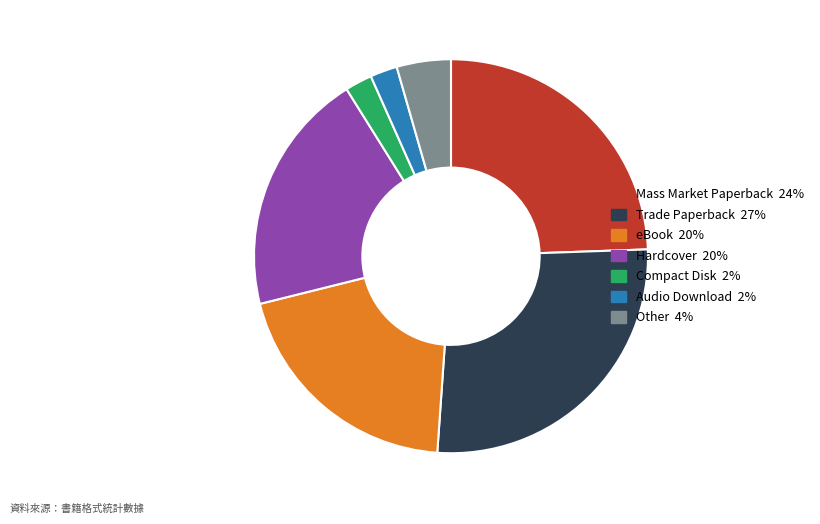

True or false: Audio Download accounts for 18% of the total.

False